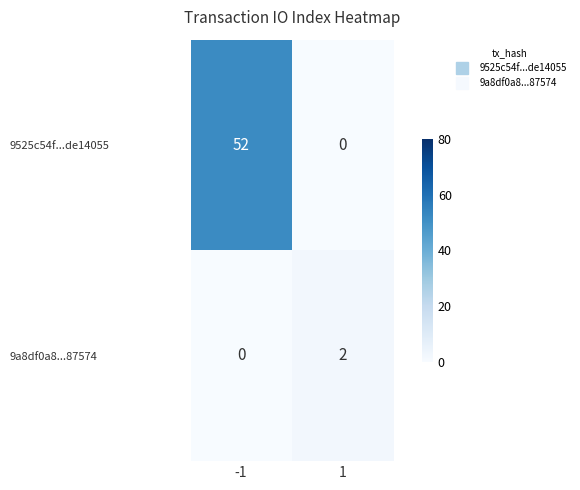

Between -1 and 1, which series saw the biggest shift?

9525c54f...de14055